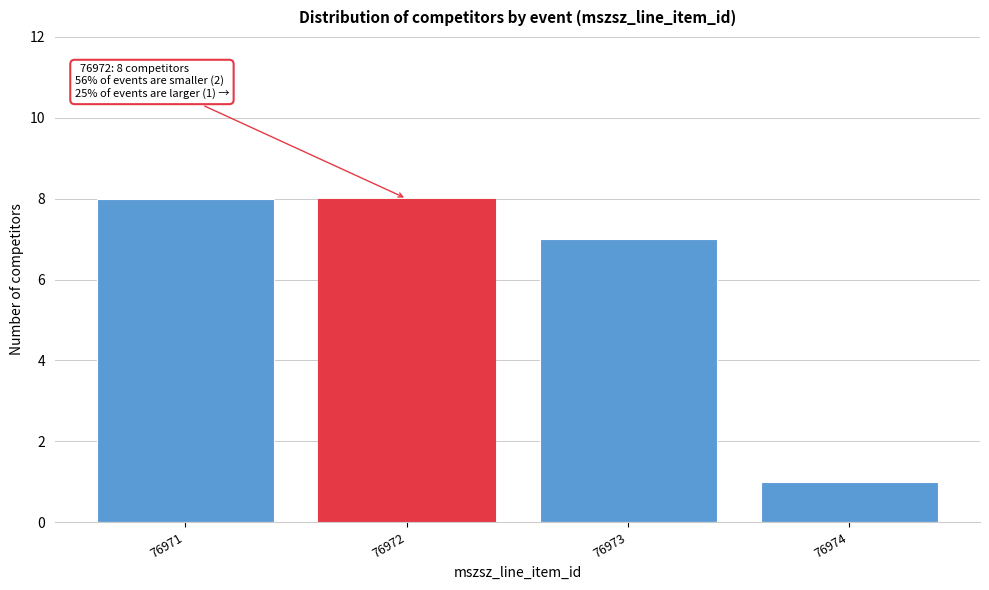

Reading left to right, transcribe all the data shown in this chart.

76971=8	76972=8	76973=7	76974=1